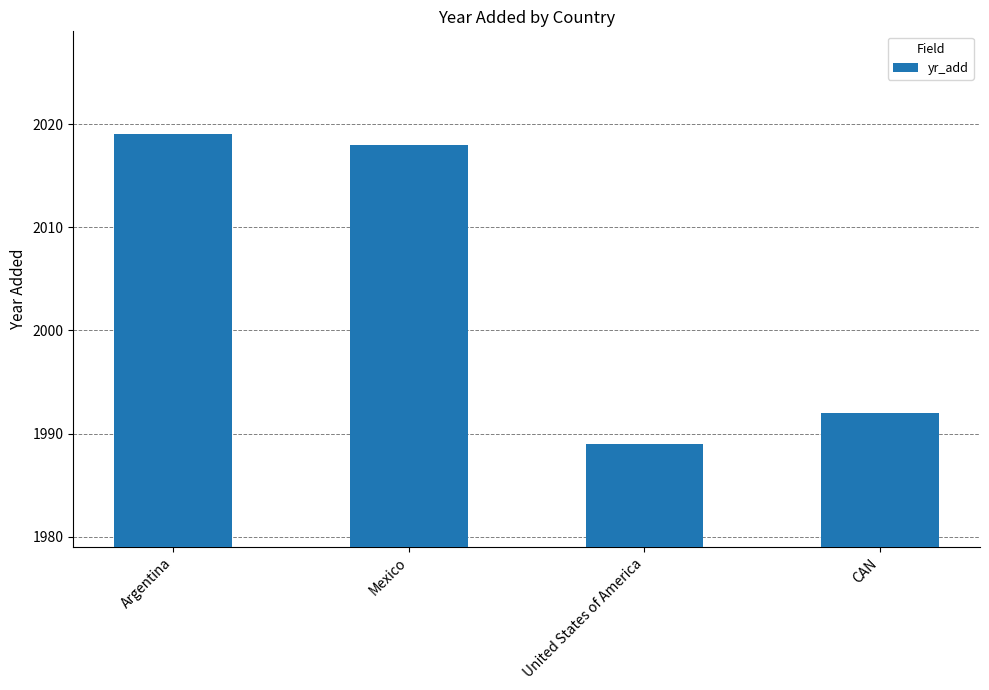

List the labels in order of value, smallest first.

United States of America, CAN, Mexico, Argentina